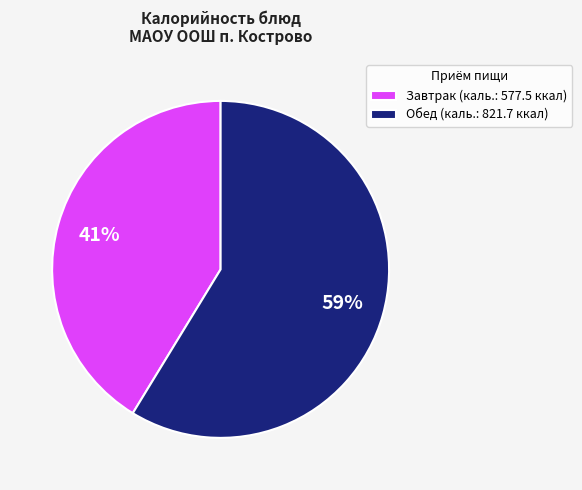

How many slices are in this pie chart?

2